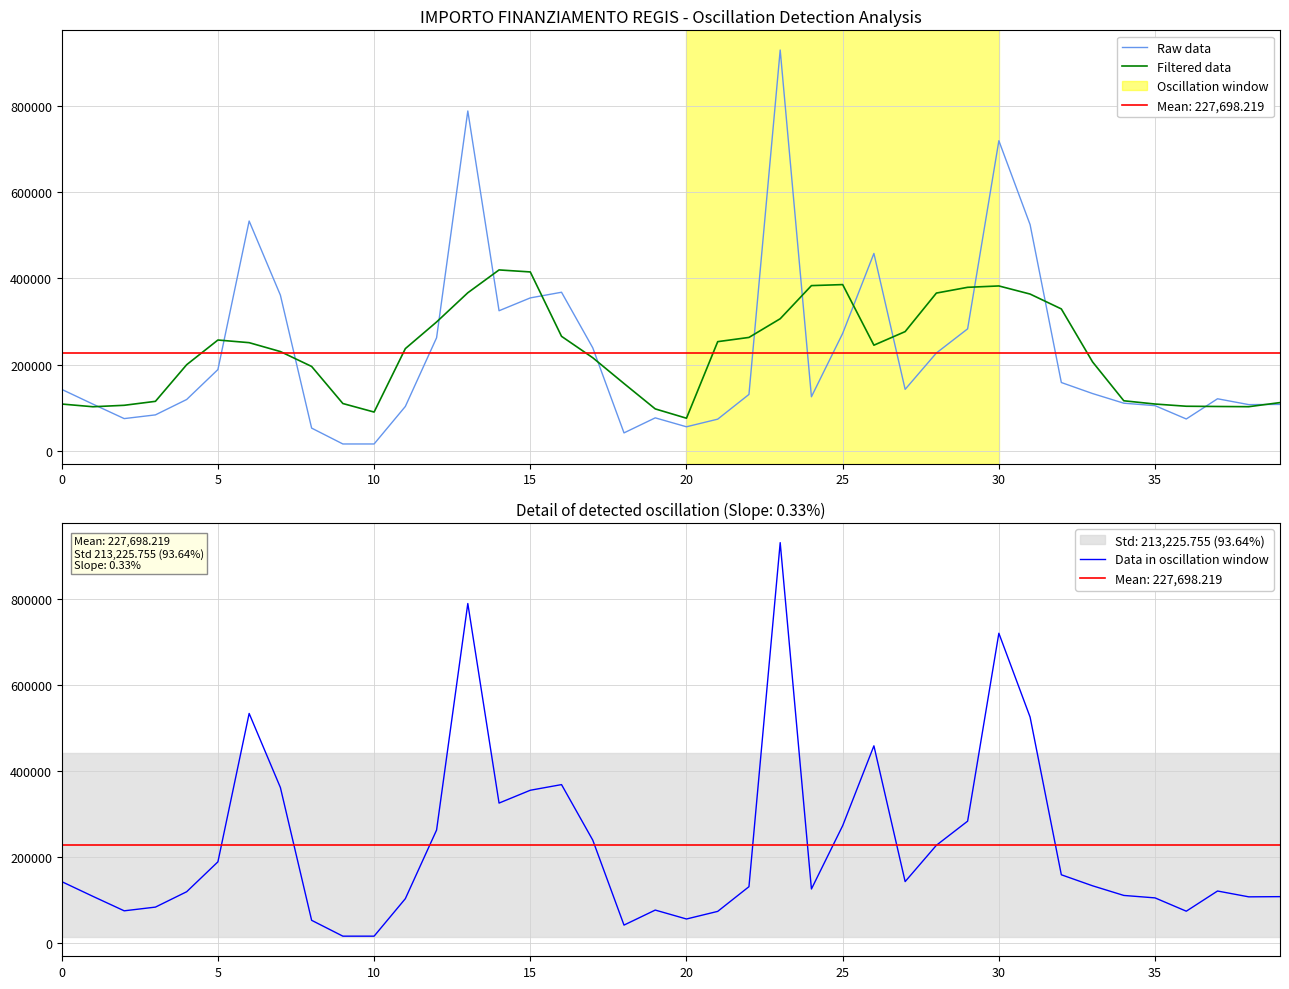

Is it true that Filtered data equals 363938.0 at 5?

False